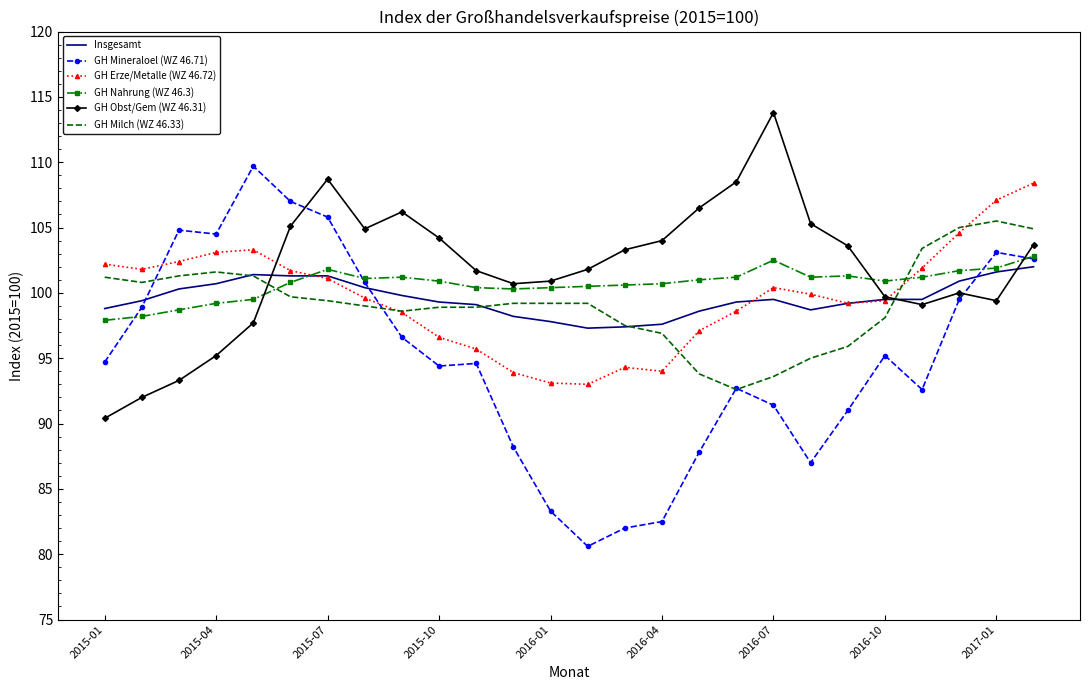

What is the minimum value shown in the chart?

80.6